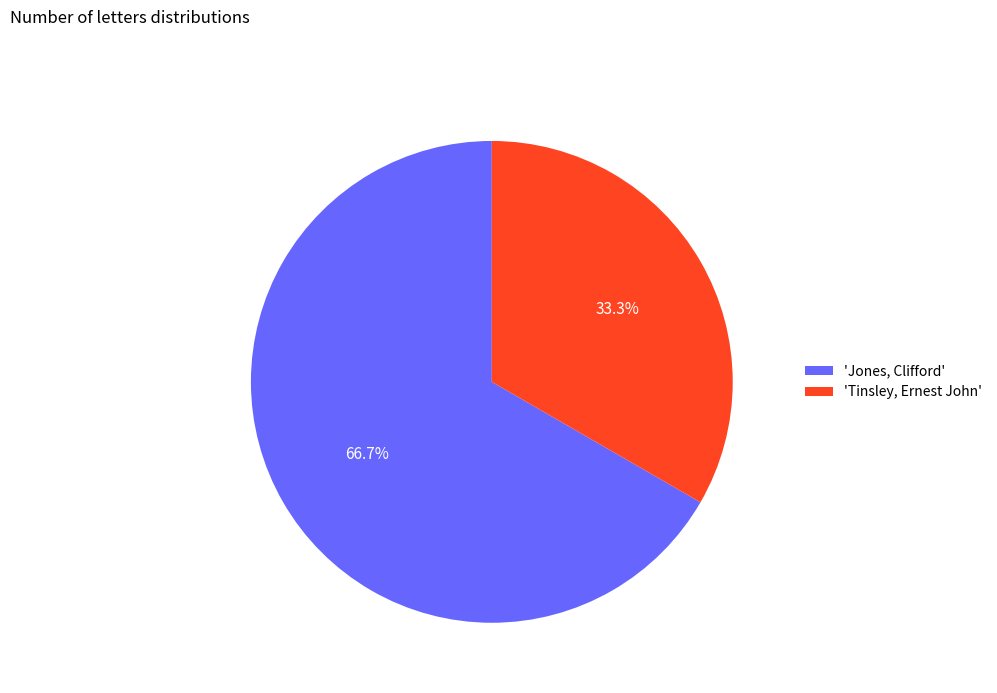

Is there a majority slice in this chart?

Yes